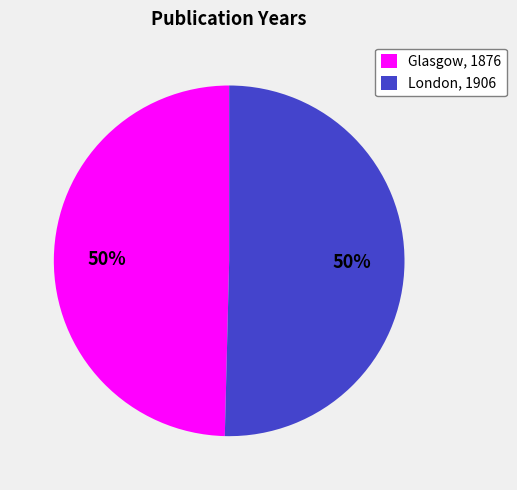

To the nearest percent, what percentage of the pie is Glasgow, 1876?

50%